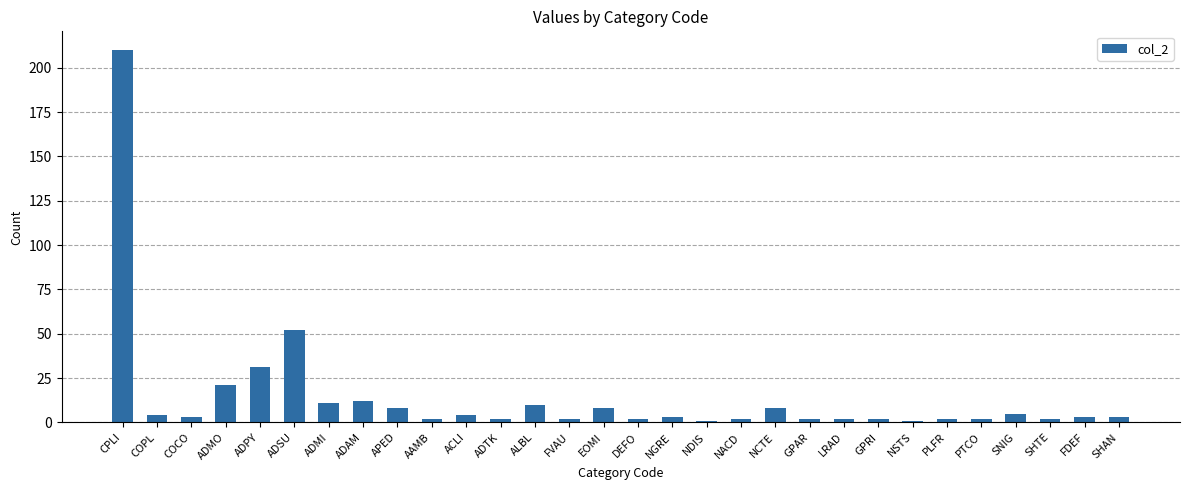

What is the smallest value displayed?

1